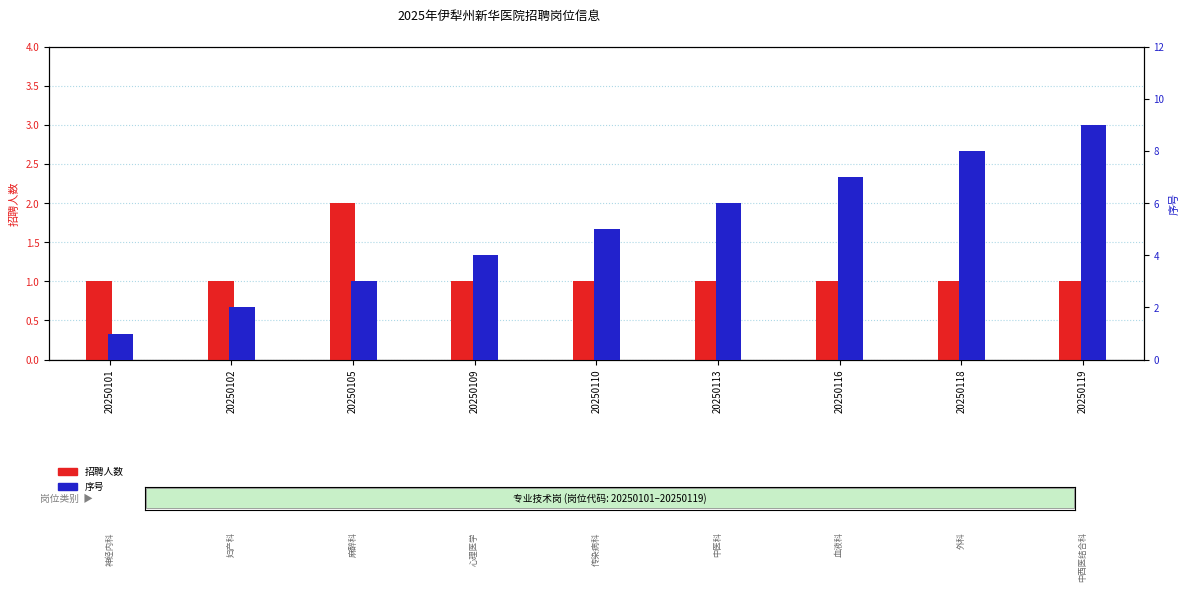

Count the 序号 values in the range 3 to 7.

5